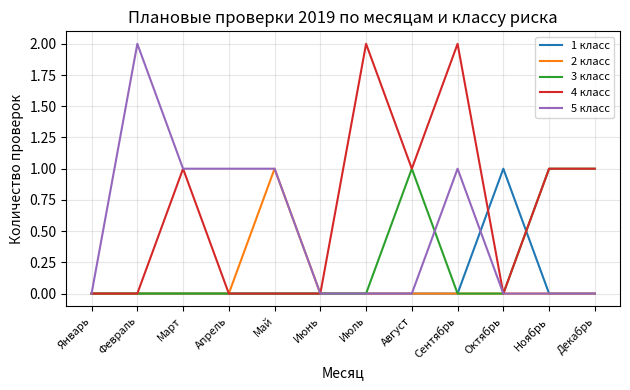

Reading left to right, transcribe all the data shown in this chart.

1 класс: 0	0	0	0	0	0	0	0	0	1	0	0
2 класс: 0	0	0	0	1	0	0	0	0	0	0	0
3 класс: 0	0	0	0	0	0	0	1	0	0	1	1
4 класс: 0	0	1	0	0	0	2	1	2	0	1	1
5 класс: 0	2	1	1	1	0	0	0	1	0	0	0